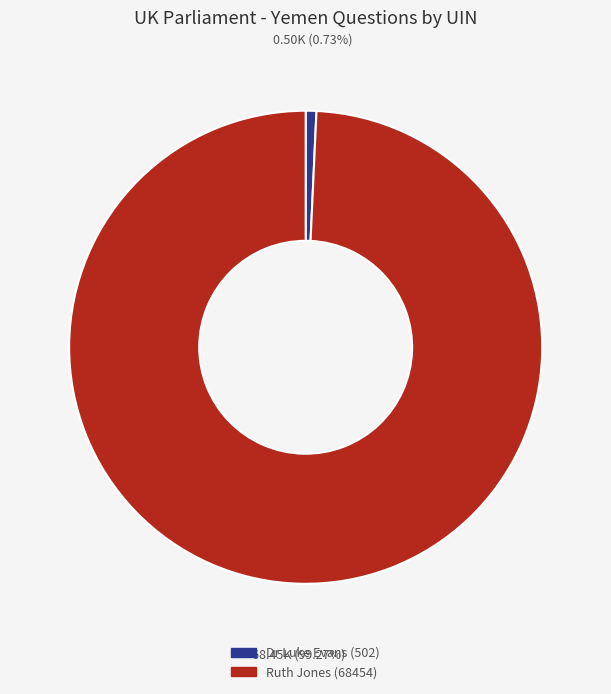

Which slice is the smallest?

Dr Luke Evans (502)